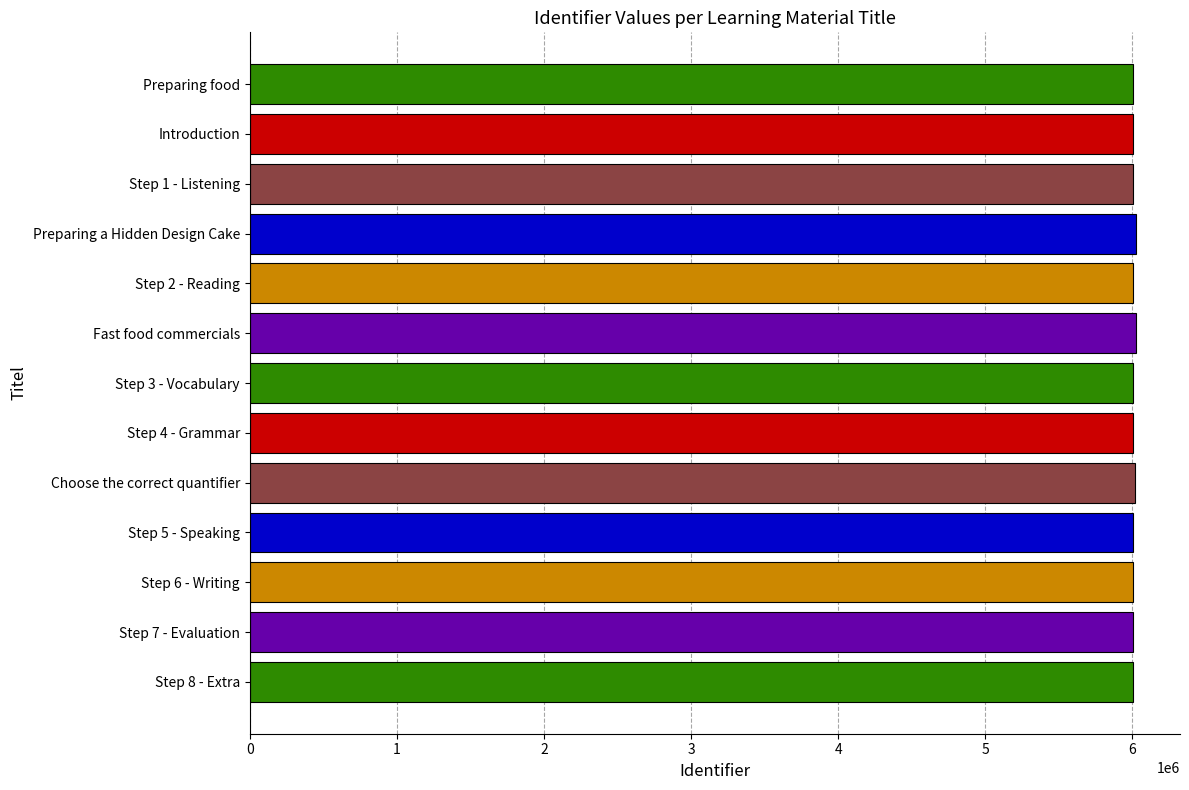

The value at Introduction is 10641002. True or false?

False